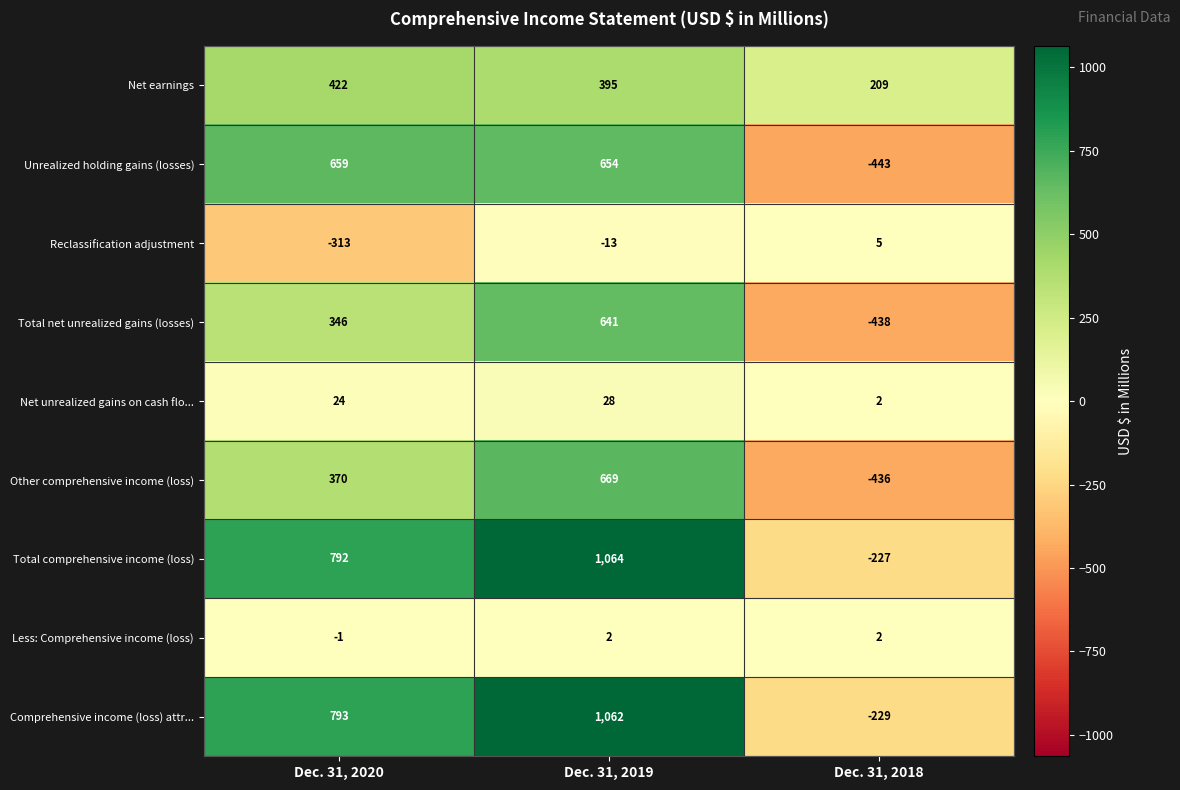

Count the number of data series in this chart.

9